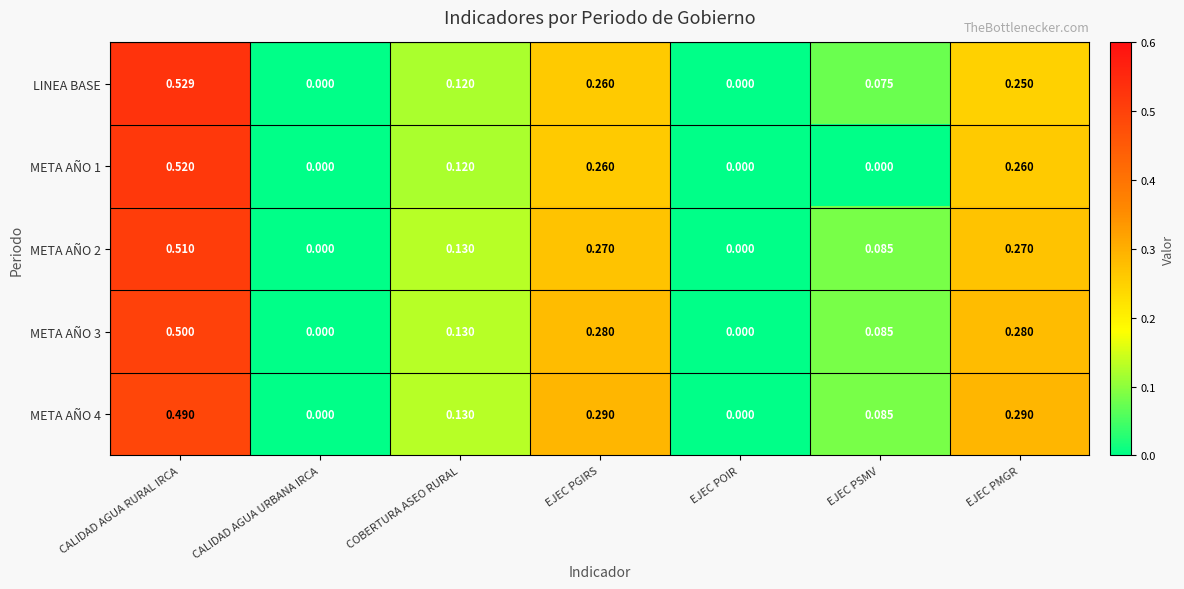

Which series has the widest spread of values?

LINEA BASE